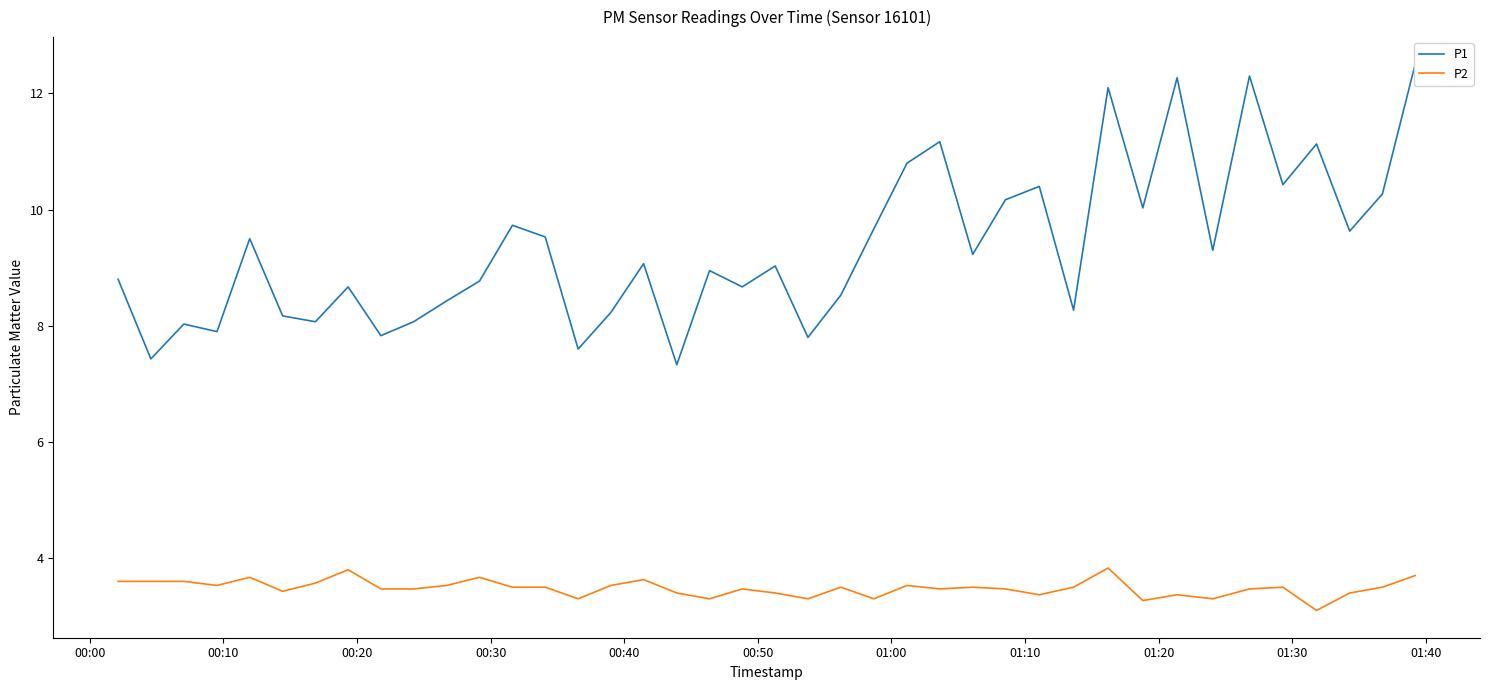

What is the minimum value for P2?

3.1